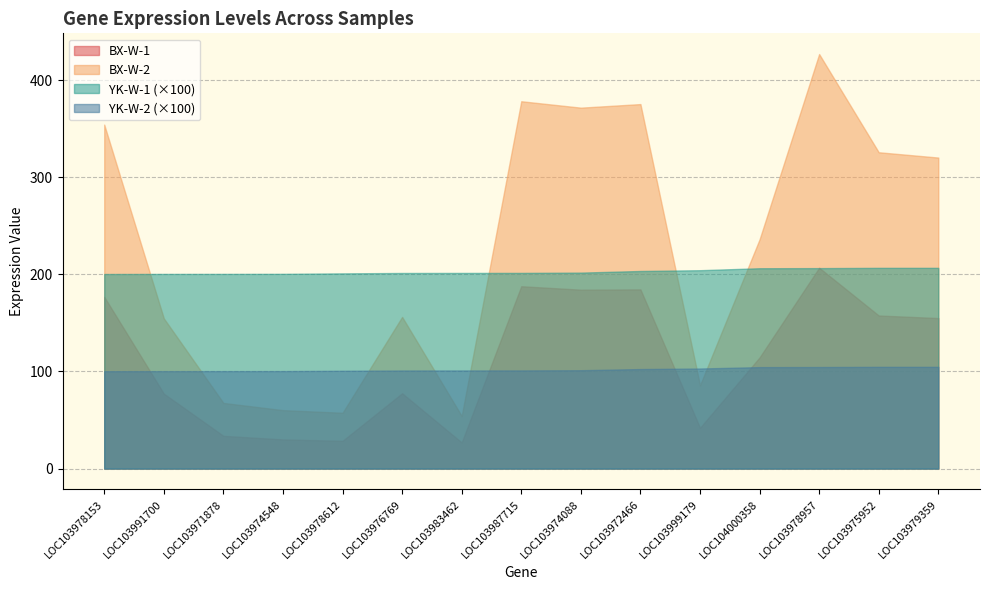

Rank the categories by BX-W-2 value from highest to lowest.

LOC103978957, LOC103987715, LOC103972466, LOC103974088, LOC103978153, LOC103975952, LOC103979359, LOC104000358, LOC103976769, LOC103991700, LOC103999179, LOC103971878, LOC103974548, LOC103978612, LOC103983462